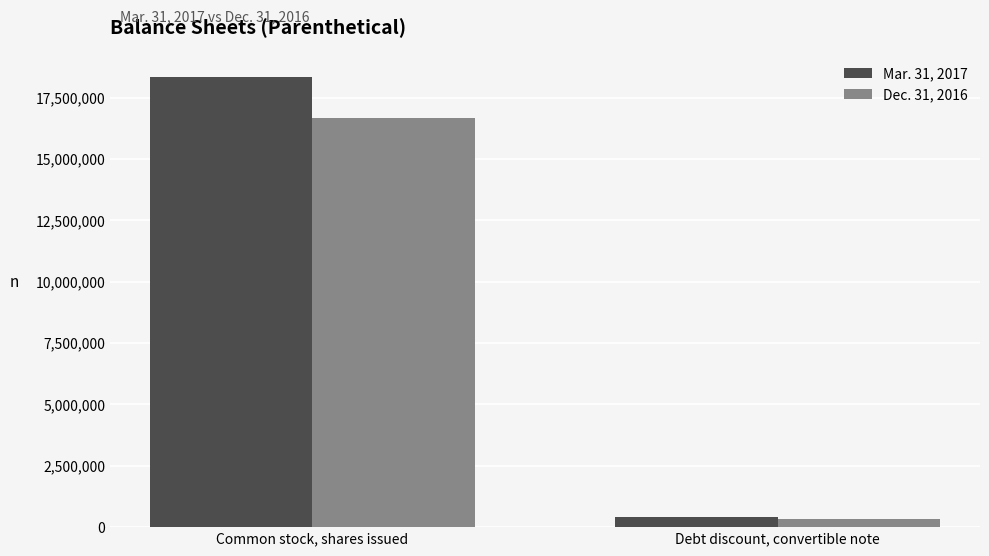

Where is Dec. 31, 2016 nearest to the value 8495648?

Debt discount, convertible note